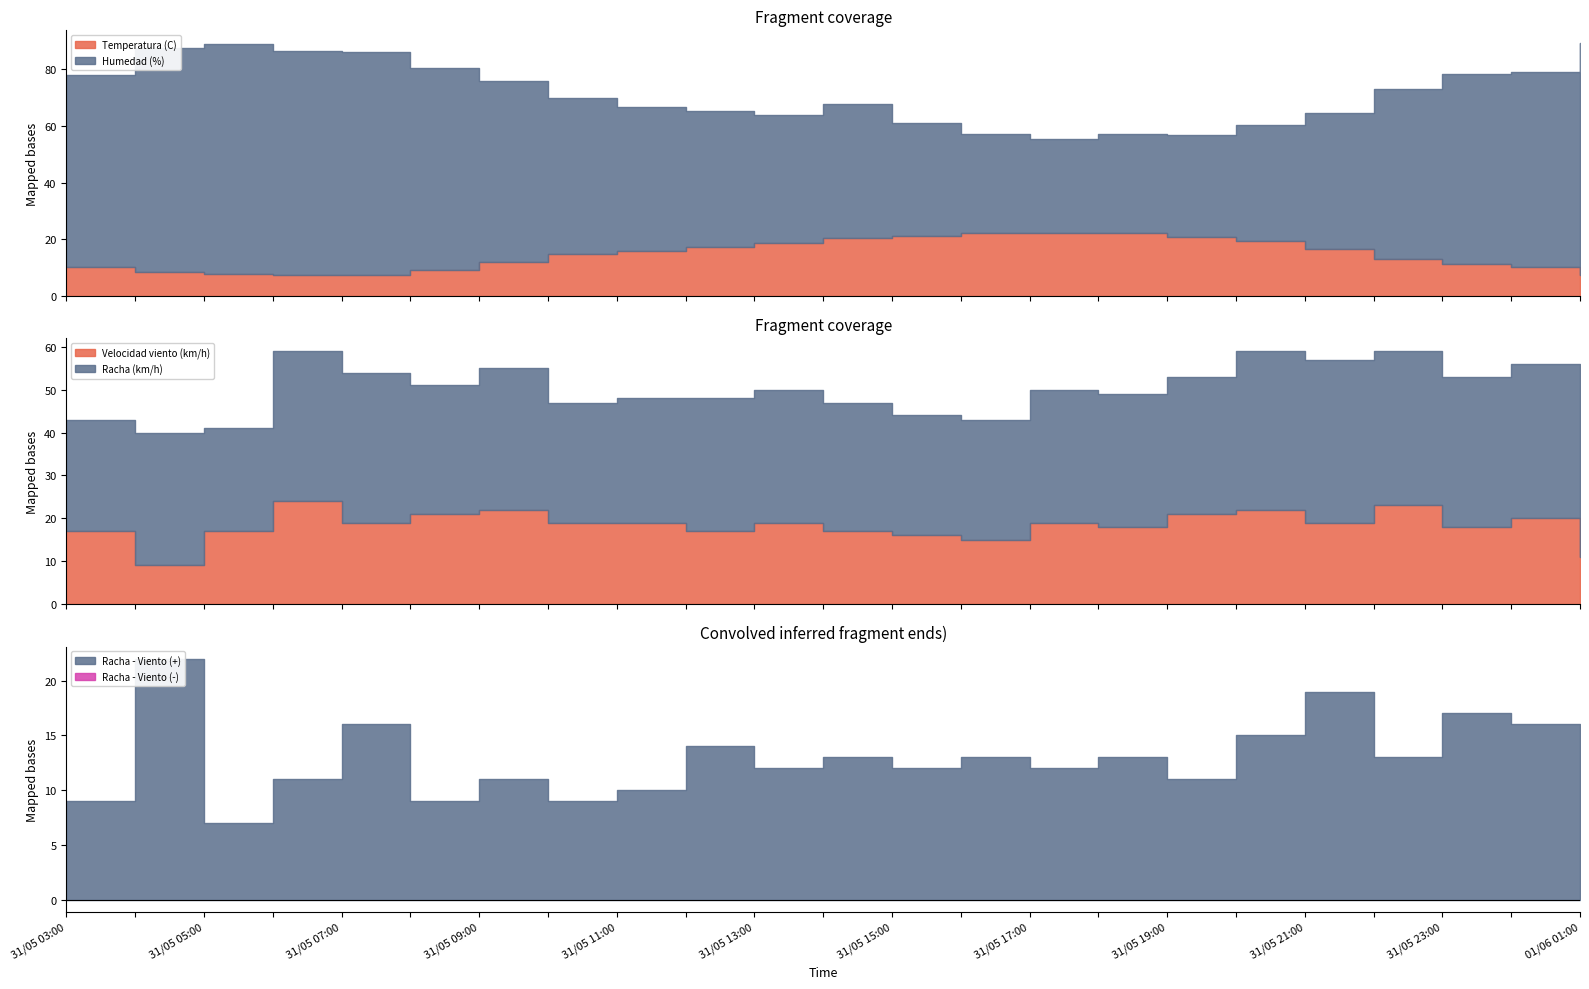

What value does the Temperatura (C) series have at 31/05 10:00?

14.7